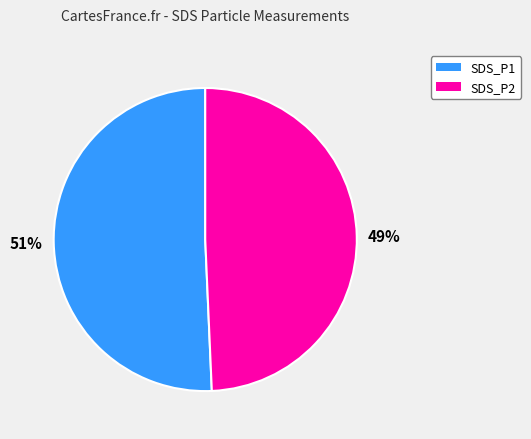

What percentage is the SDS_P1 slice, to the nearest percent?

51%